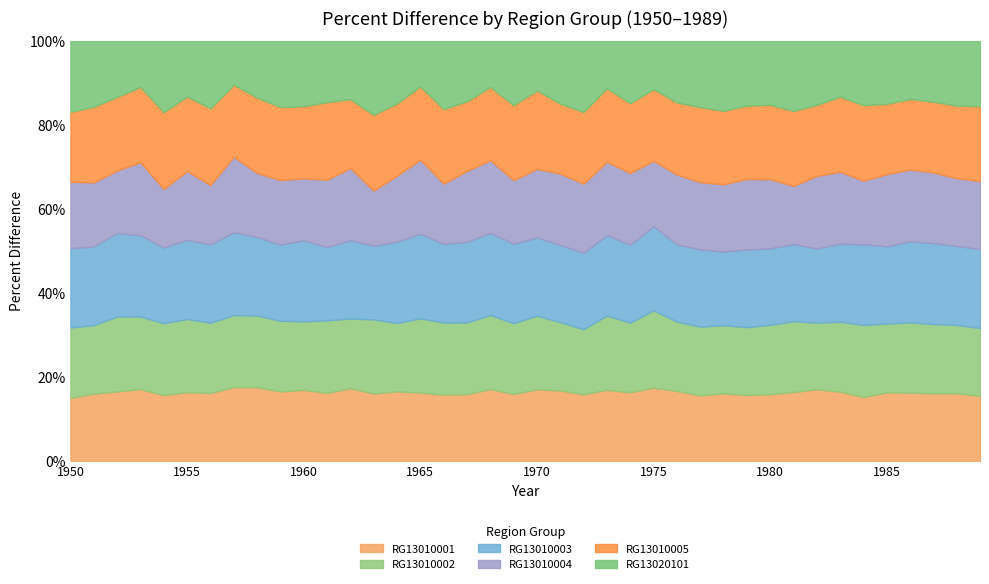

What is the highest value of the RG13010001 series?

17.6